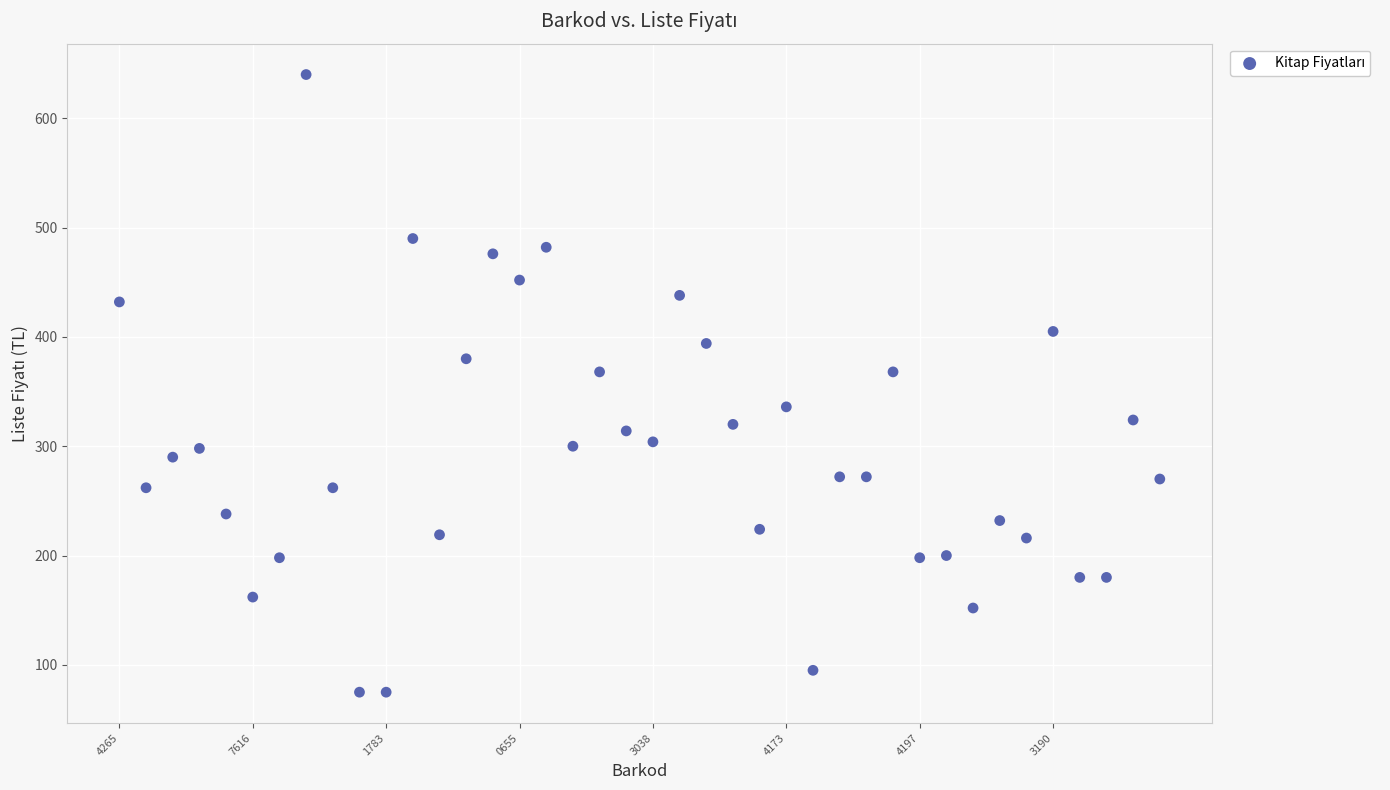

What is the range of Y values (max minus min)?

565